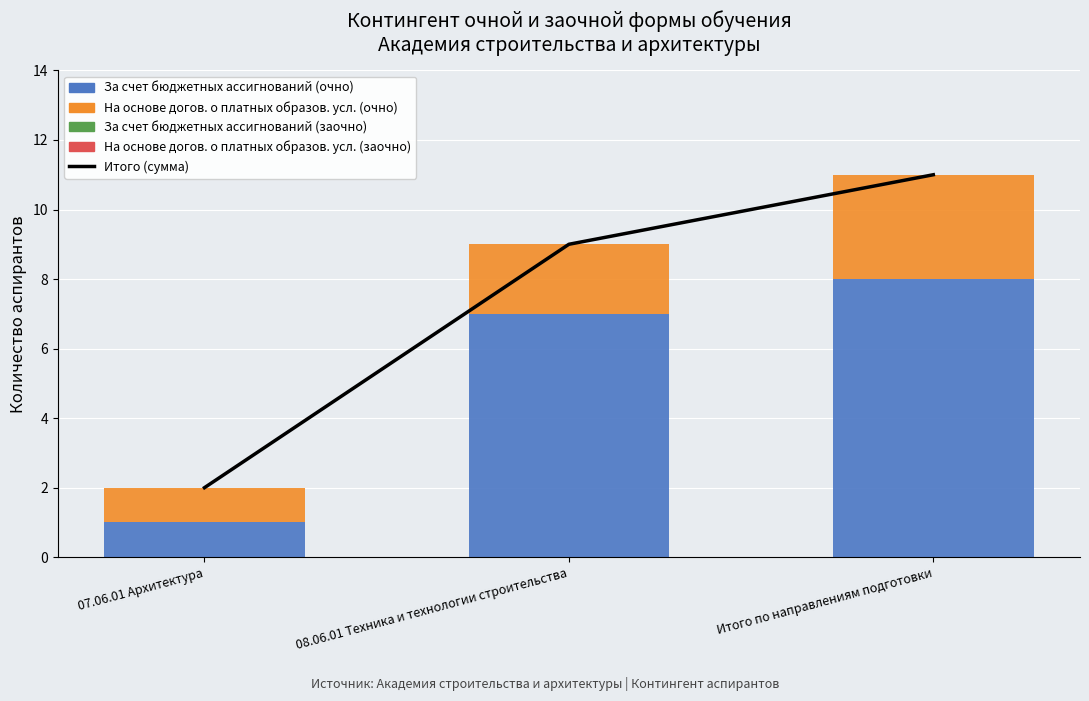

What is the label of the 2nd bar from the right?

08.06.01 Техника и технологии строительства